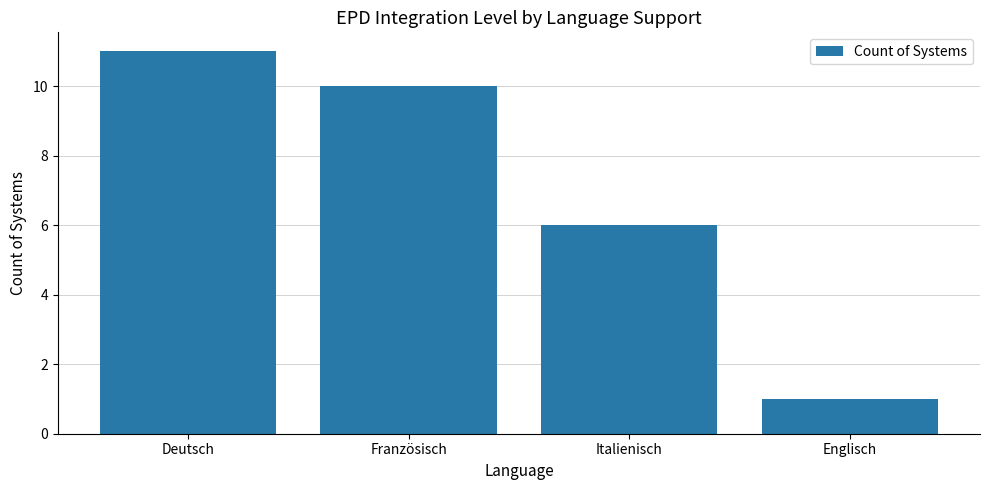

The value at Deutsch is 11. True or false?

True